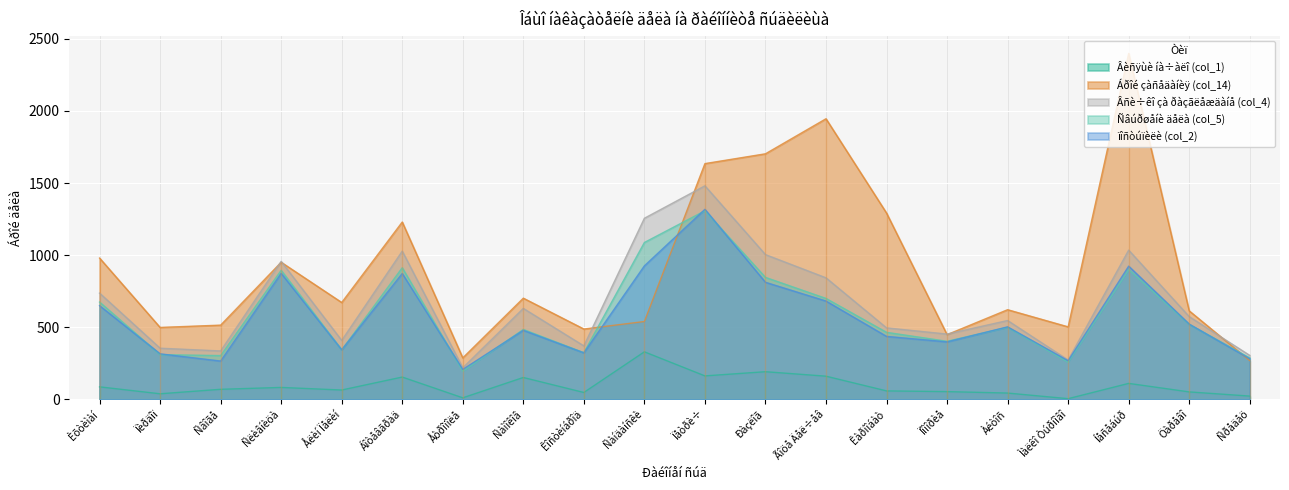

How many lines are shown in the chart?

5